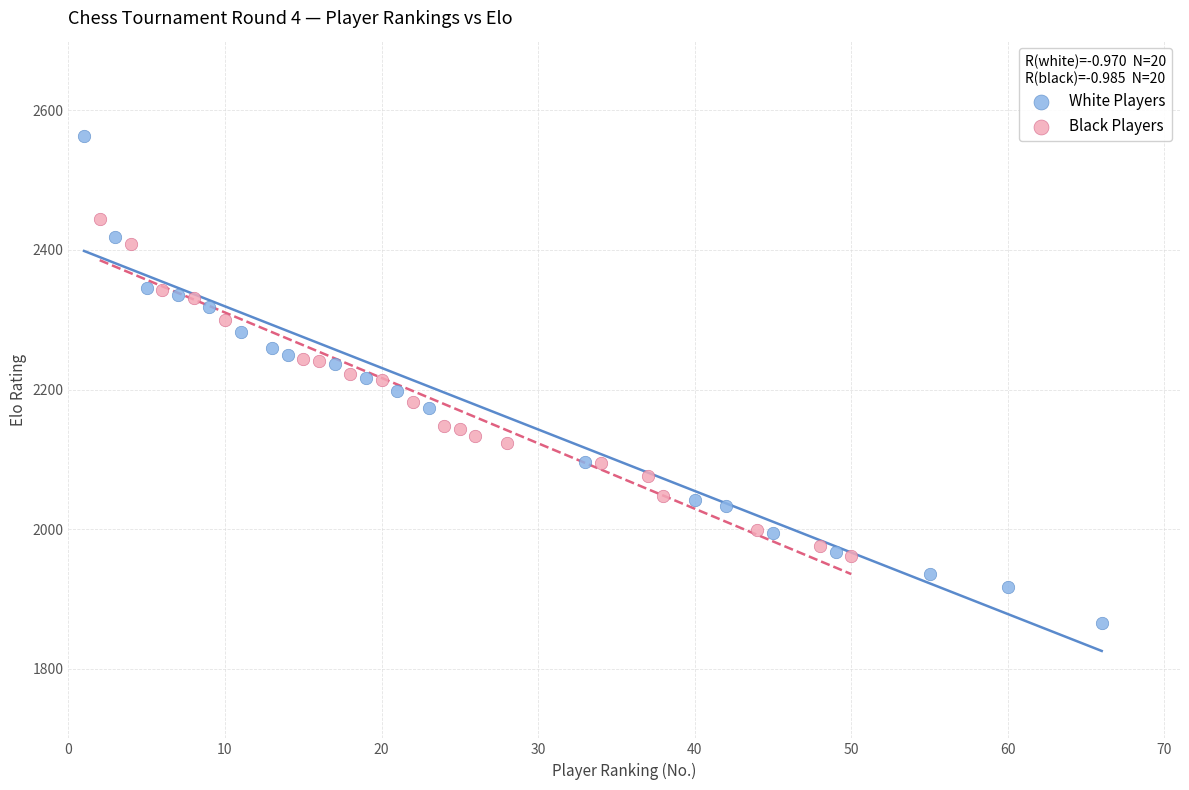

Which series has the widest spread of Y values?

White Players